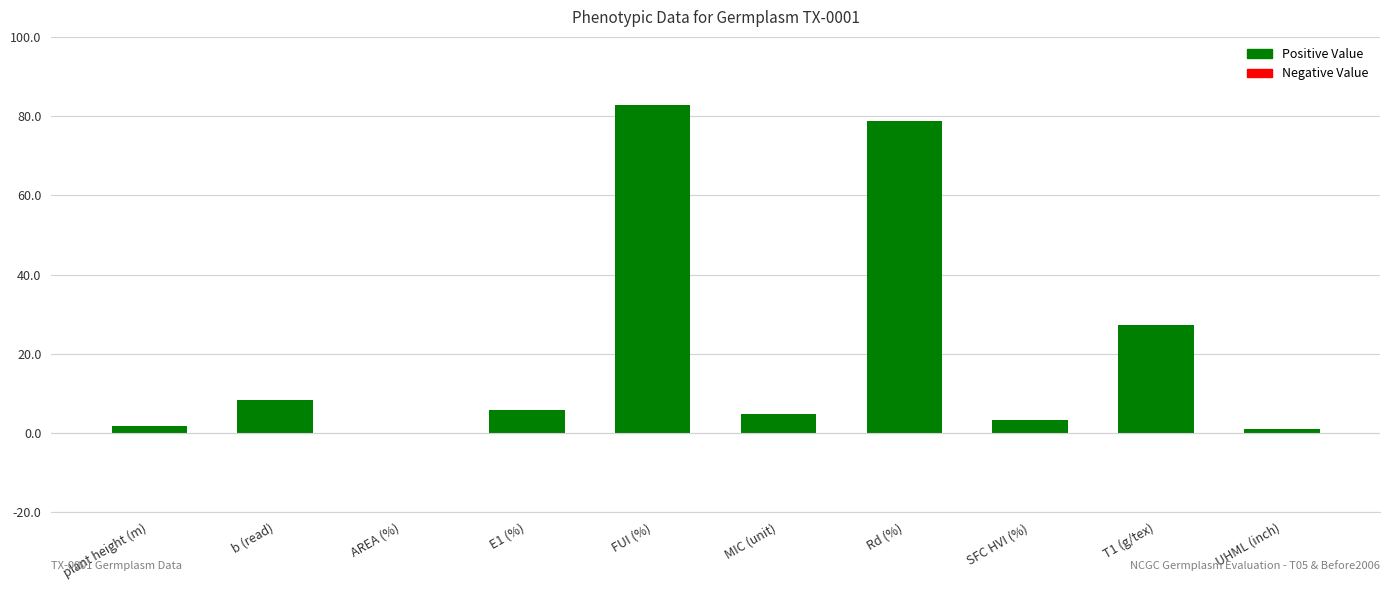

Which label corresponds to the largest value in the chart?

FUI (%)